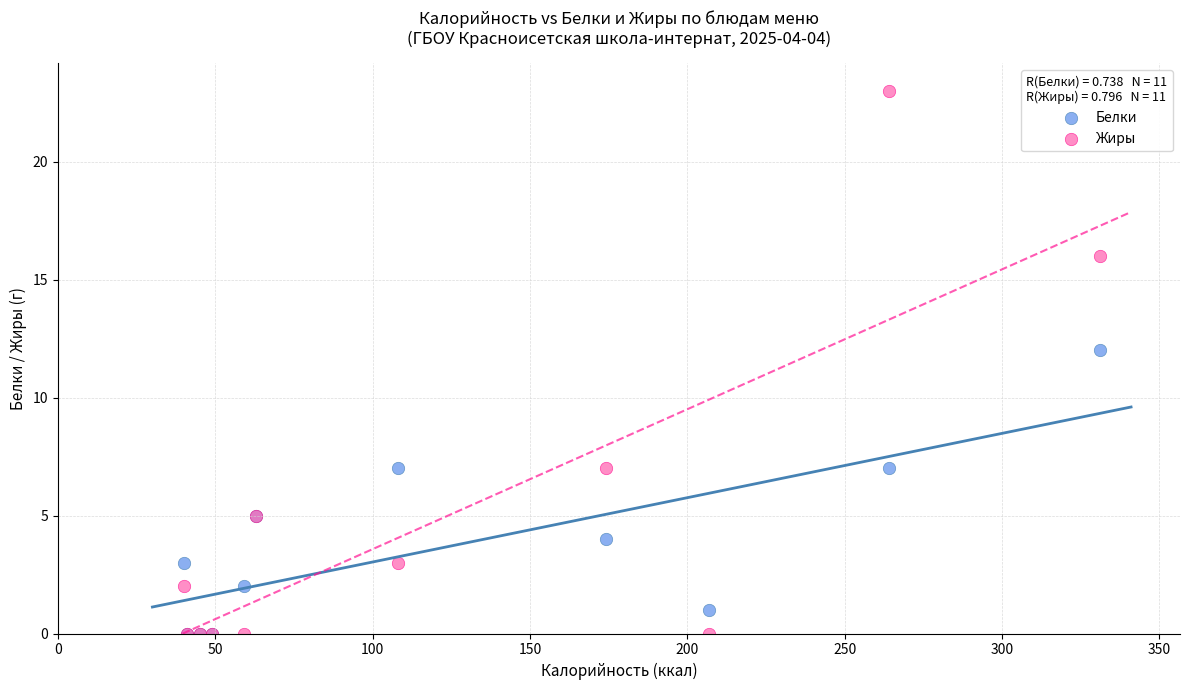

Which series has the largest Y range (max minus min)?

Жиры